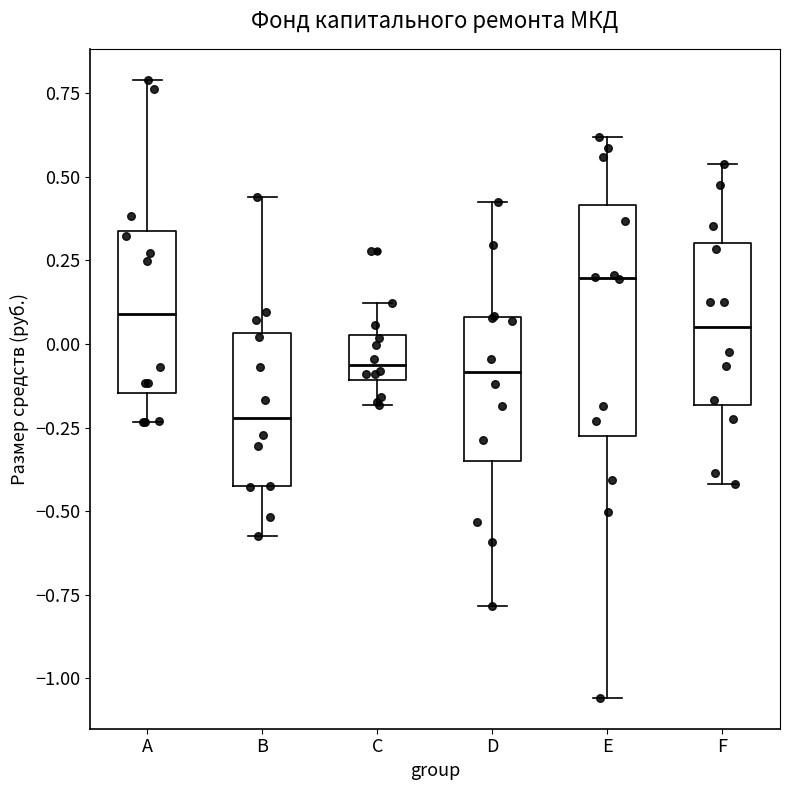

Reading left to right, transcribe this box plot: for each box, give where its median line is, the range the box spans, and where its two whiskers end, as read against the y-axis. The values are not printed on the chart, so give them approximately, as read against the axis.

A: median 0.10, box -0.15 to 0.35, whiskers -0.25 to 0.80
B: median -0.20, box -0.40 to 0.05, whiskers -0.55 to 0.45
C: median -0.05, box -0.10 to 0.05, whiskers -0.20 to 0.10
D: median -0.10, box -0.35 to 0.10, whiskers -0.80 to 0.40
E: median 0.20, box -0.25 to 0.40, whiskers -1.05 to 0.60
F: median 0.05, box -0.20 to 0.30, whiskers -0.40 to 0.55